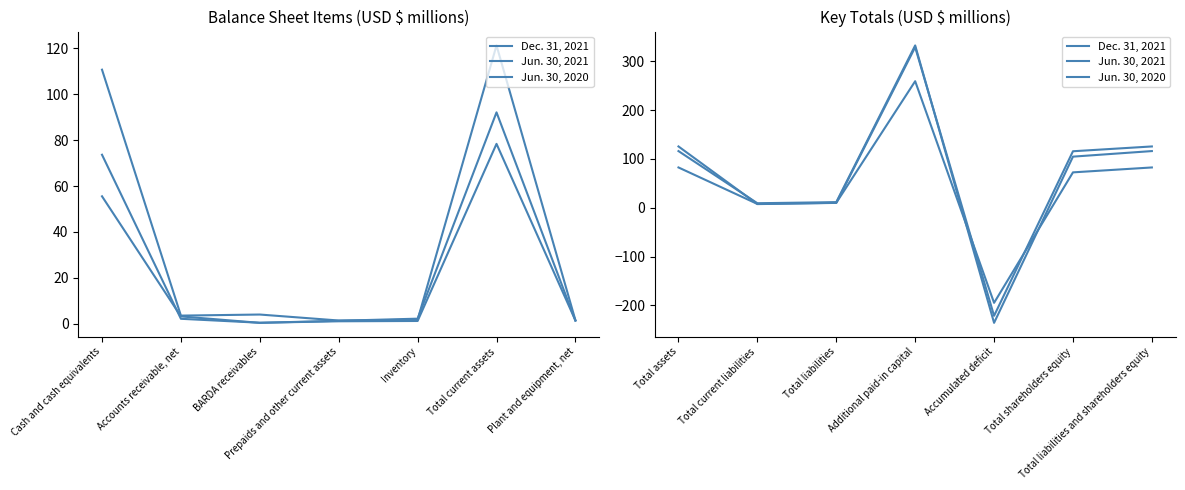

What is the average value of the Jun. 30, 2021 series?

70.2